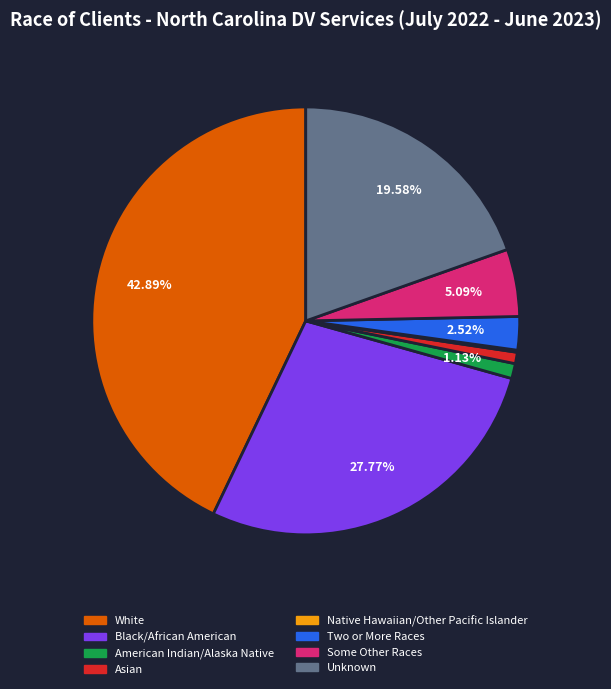

What percentage is the American Indian/Alaska Native slice, to the nearest percent?

1%